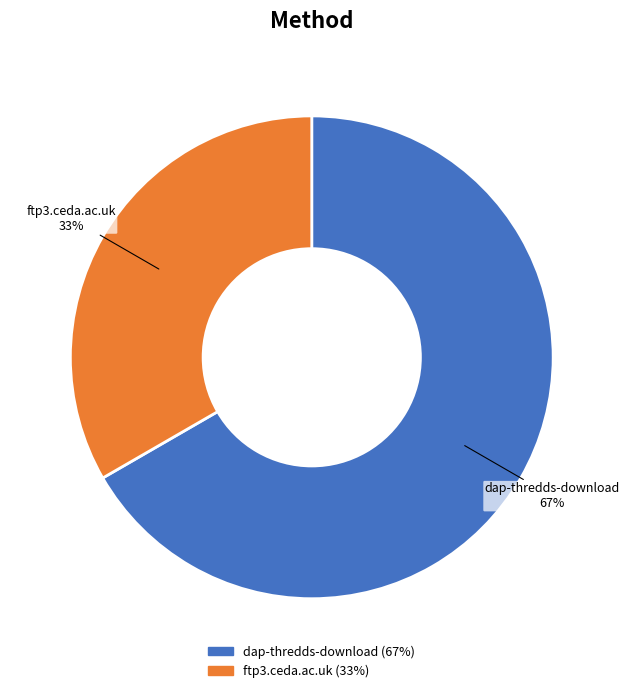

Does dap-thredds-download represent more than half of the total?

Yes